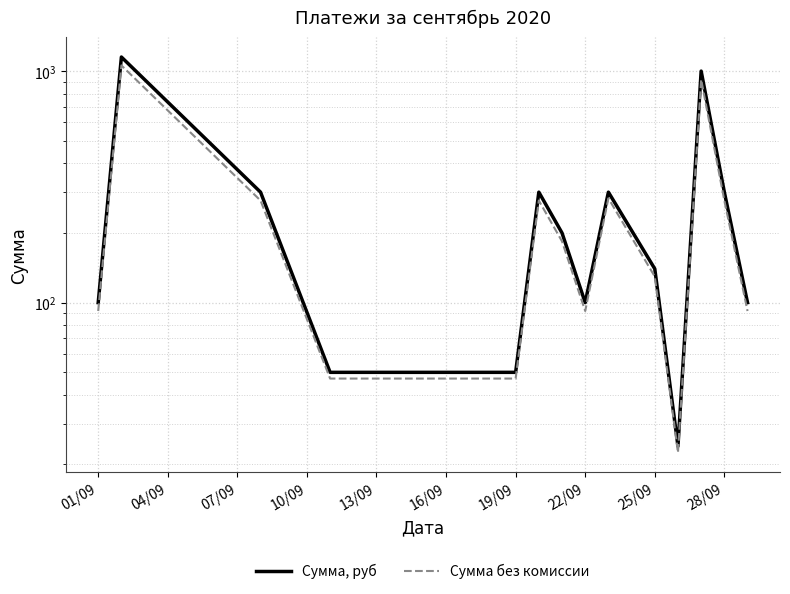

What is the minimum value shown in the chart?

22.5